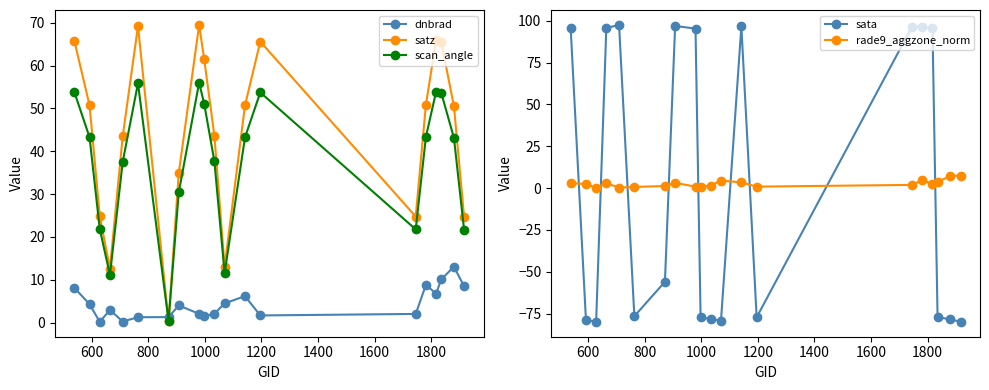

What is the value of the dnbrad point at the 16th from the left?

8.8